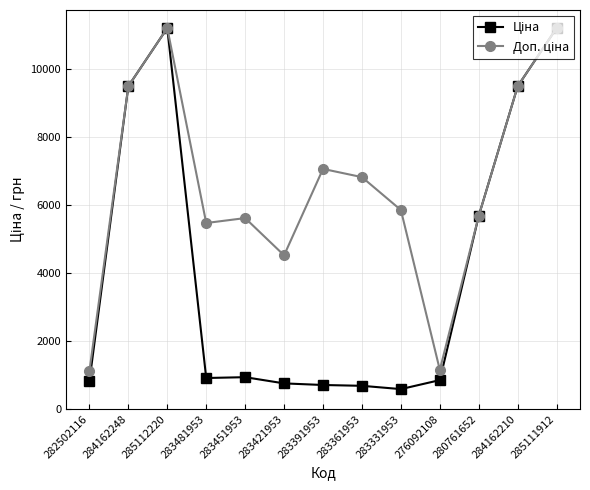

What is the label of the 2nd point from the right?

284162210